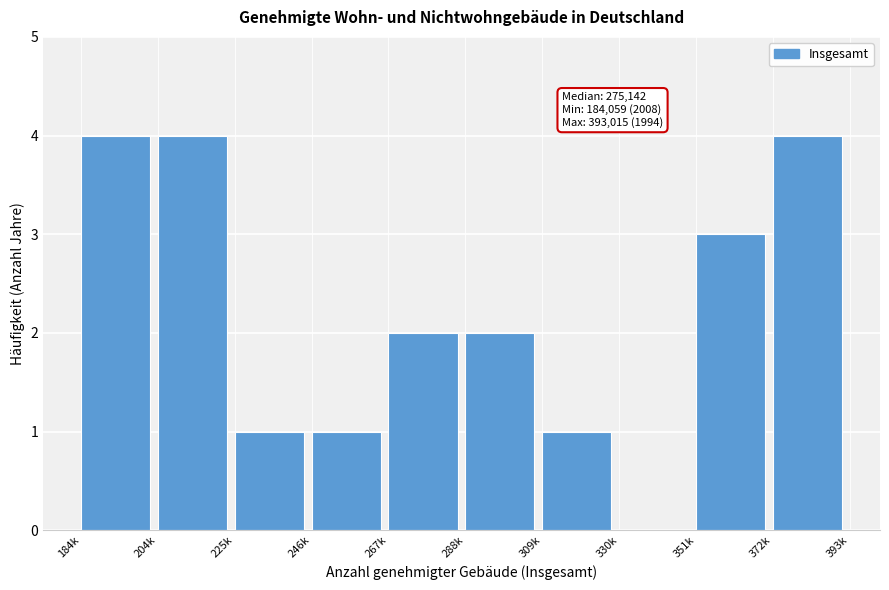

Reading left to right, list all the values displayed in this chart.

184k=4	204k=4	225k=1	246k=1	267k=2	288k=2	309k=1	330k=0	351k=3	372k=4